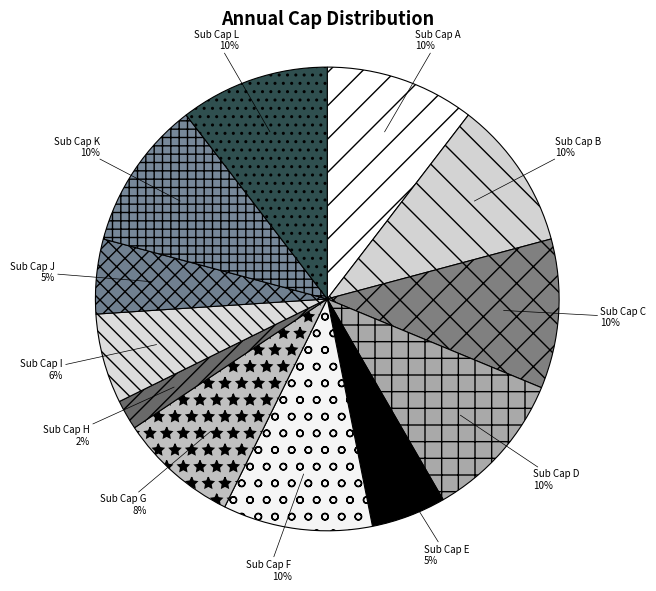

Approximately how many times larger is the value at Sub Cap G compared to Sub Cap K?

0.8